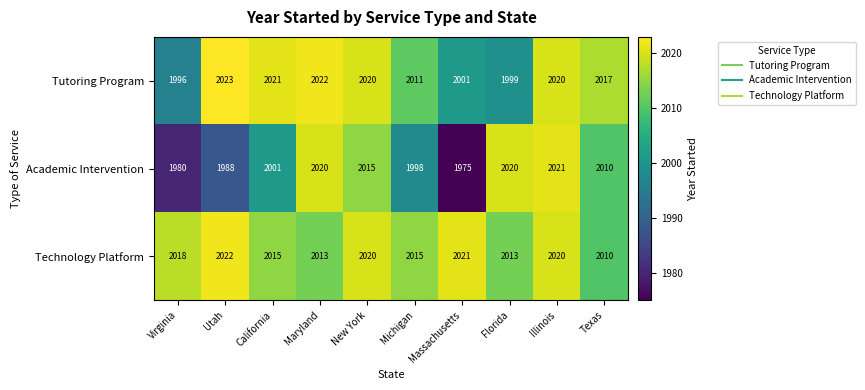

At which label is Academic Intervention closest to 1998?

Michigan